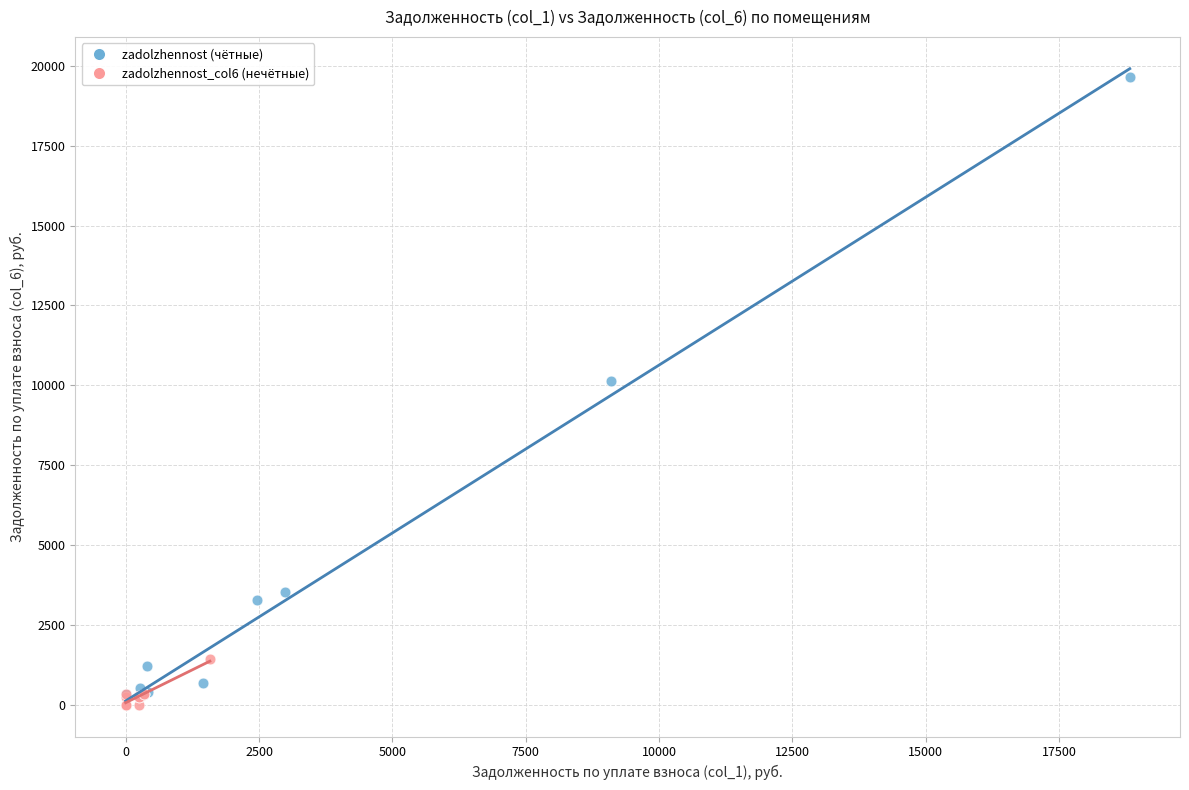

Which series contains the highest Y value?

zadolzhennost (чётные)